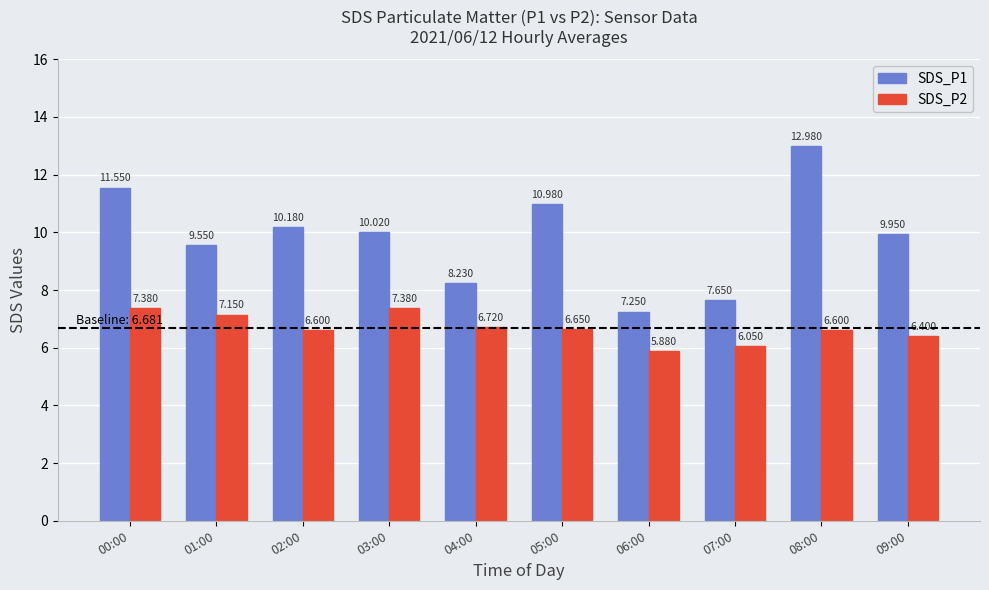

What is the sum of the SDS_P2 values at 08:00 and 00:00?

14.0